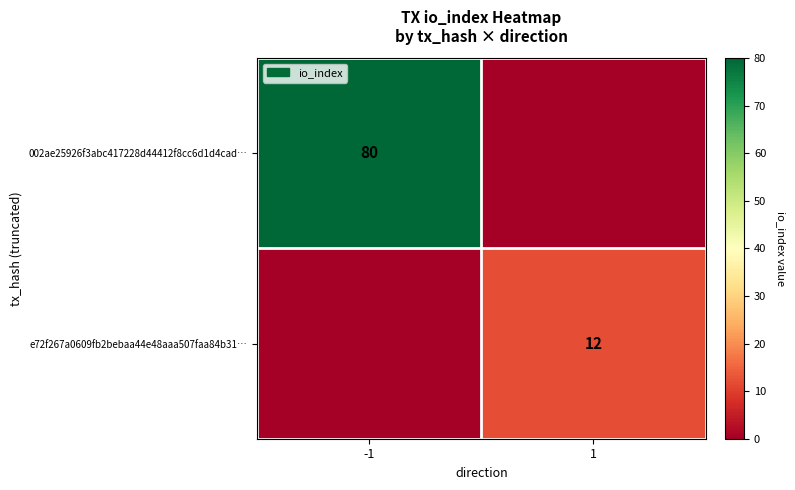

How many series are shown in this chart?

2